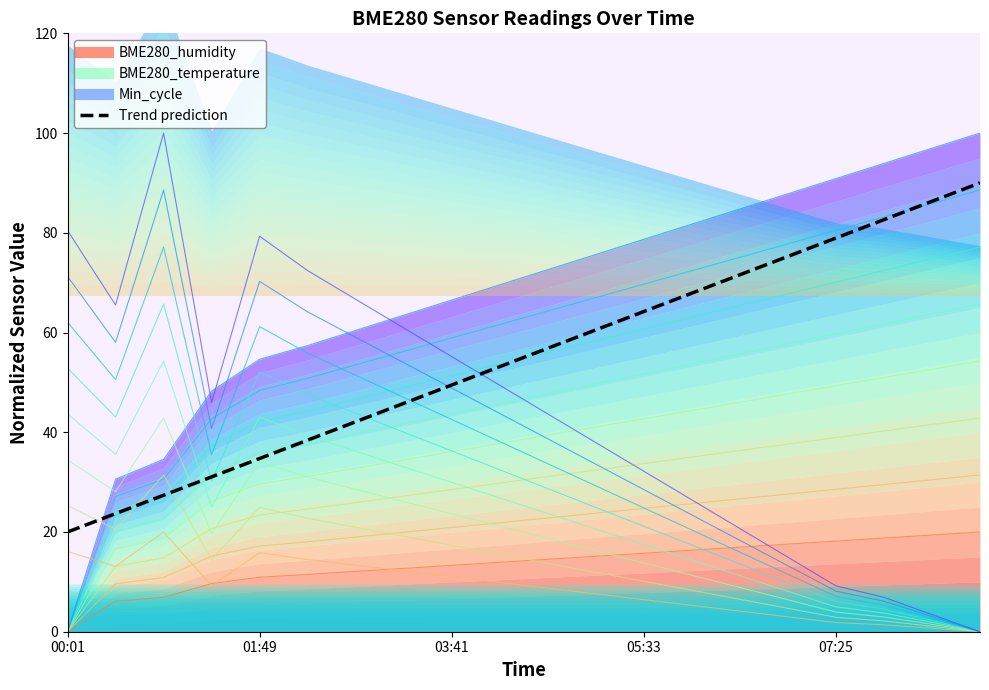

What is the sum of all BME280_humidity contour 0.2 values?

269.7